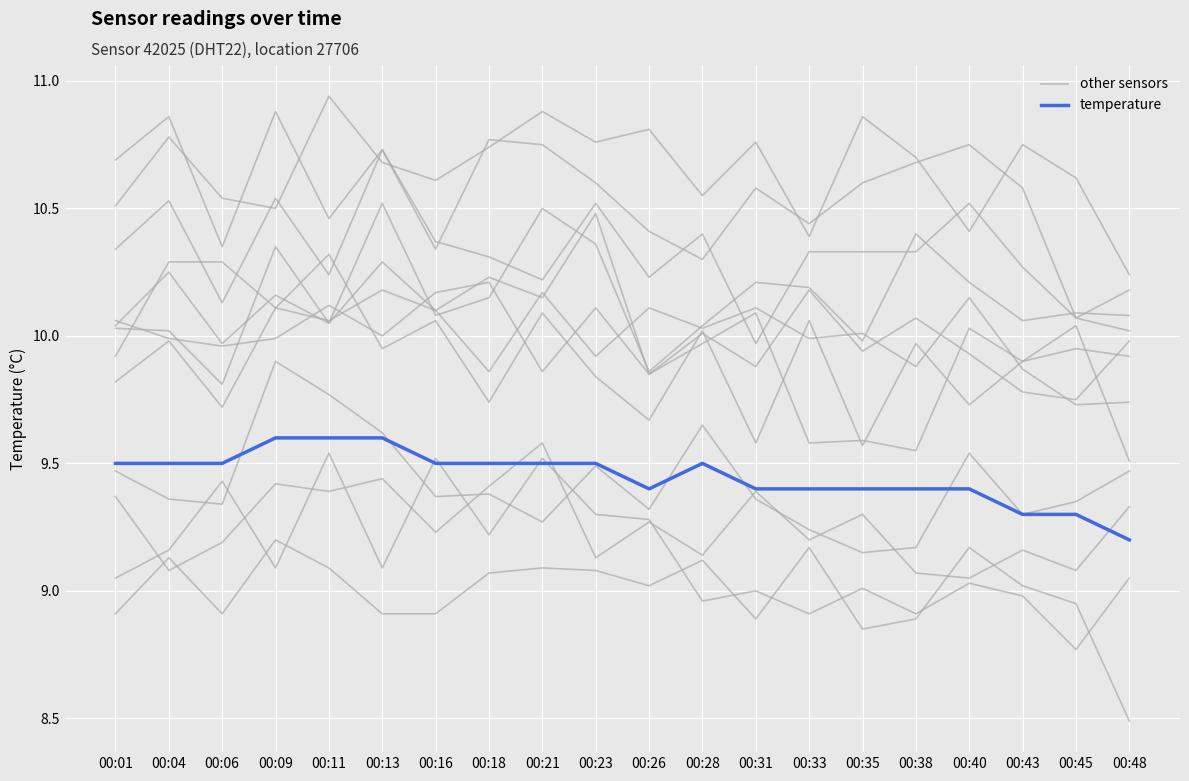

Which category has the lowest value in the other sensors series?

00:38